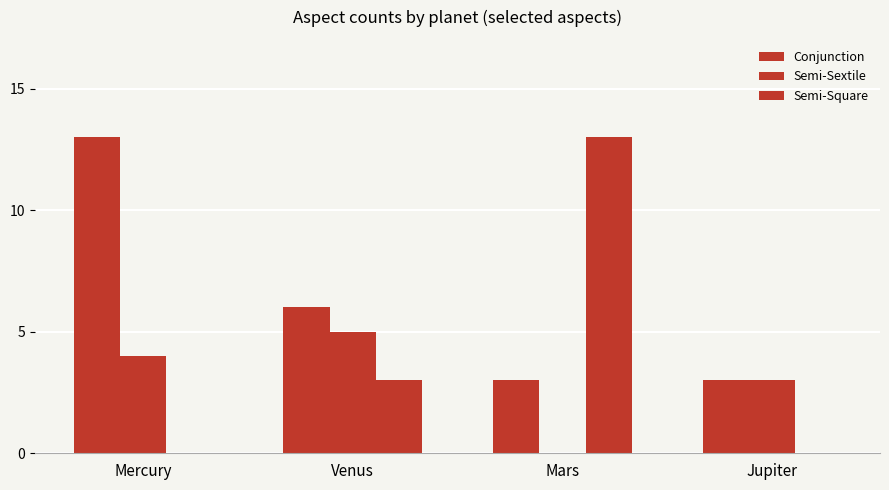

What is the difference between the second highest and second lowest values in the Semi-Square series?

3